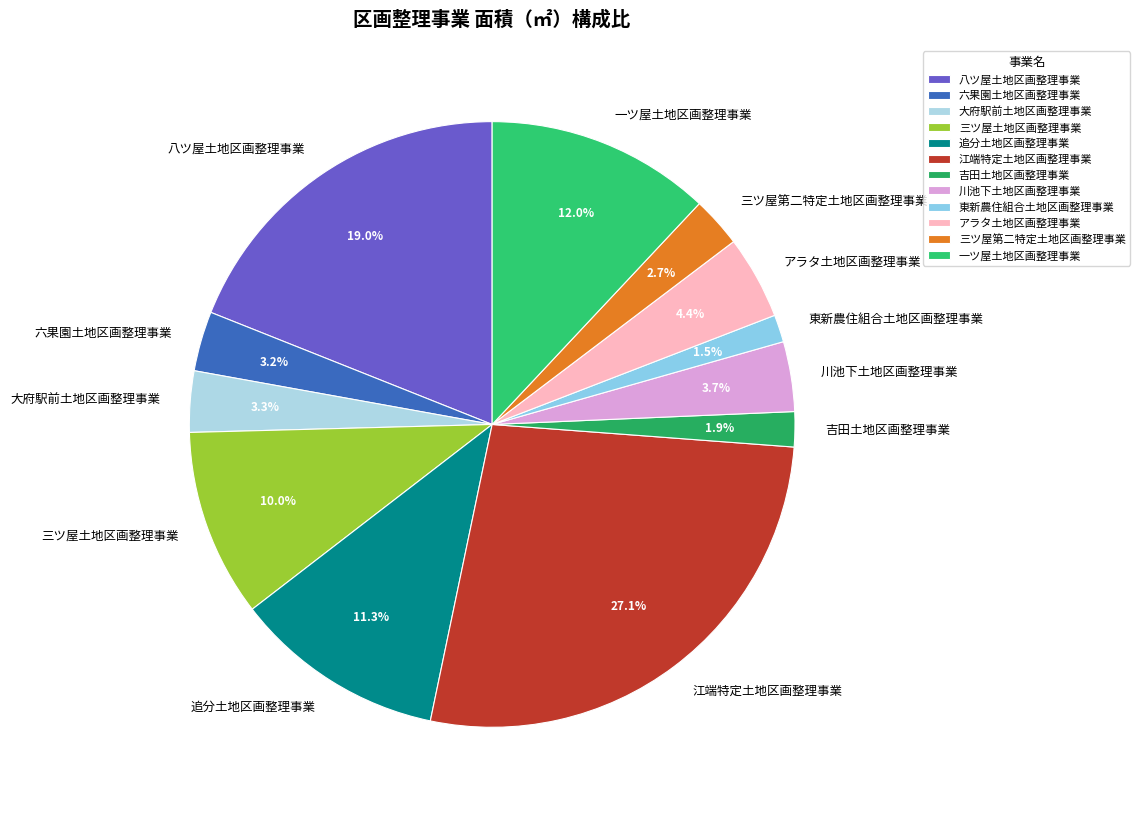

To the nearest percent, what portion does 八ツ屋土地区画整理事業 represent?

19%